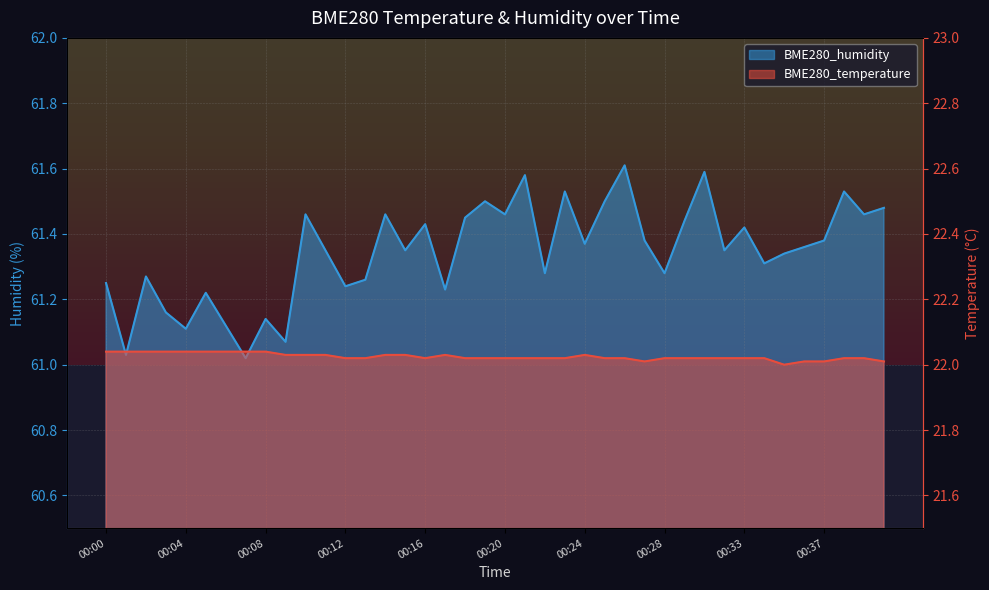

Where is the first local minimum for BME280_temperature?

00:16